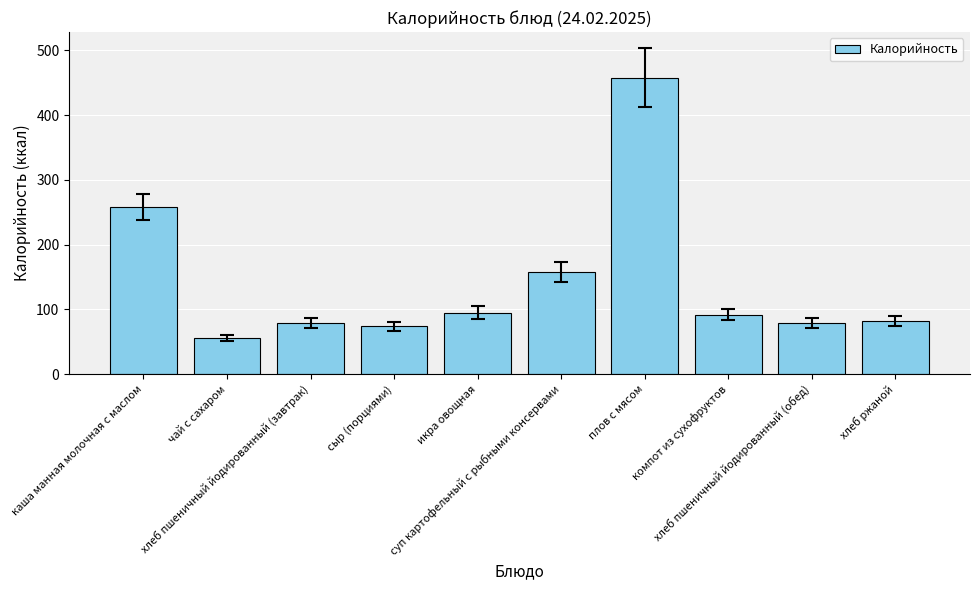

What is the label of the 9th bar from the right?

чай с сахаром